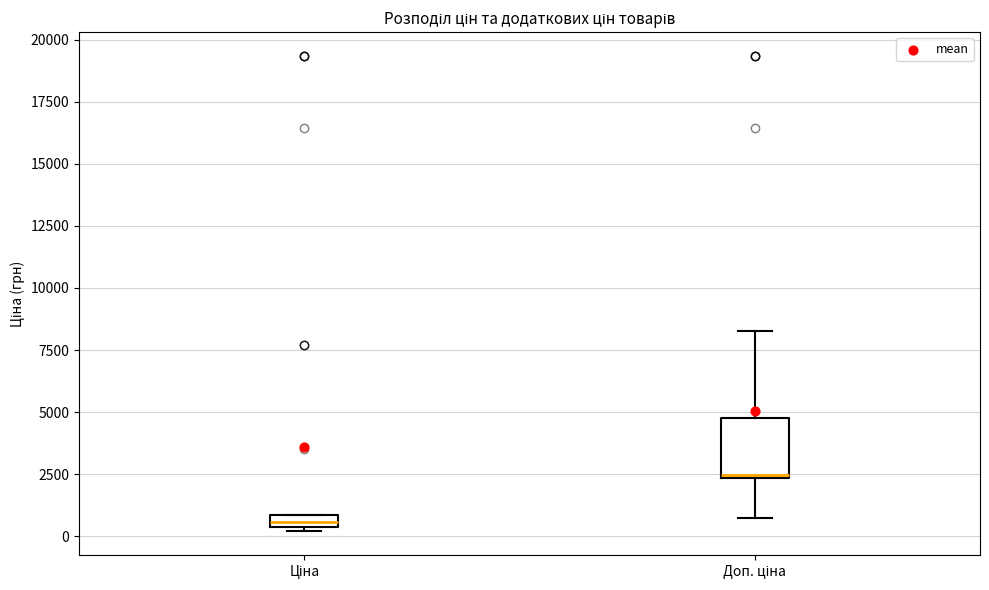

Where does the lower whisker of the box for Доп. ціна end on the y-axis? The values are not printed on the chart, so give them approximately, as read against the axis.

1000